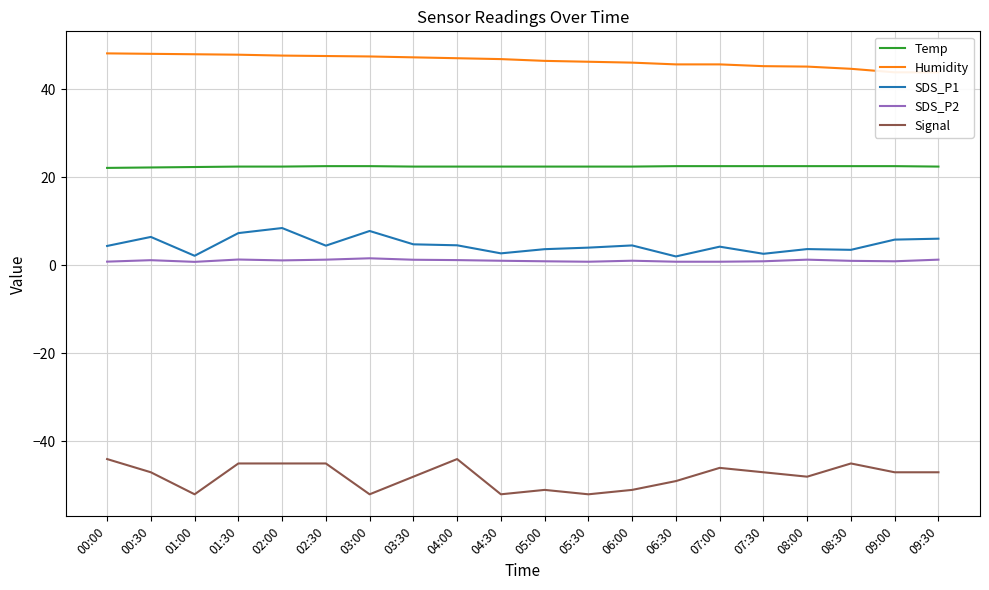

What is the sum of all Signal values?

-957.0